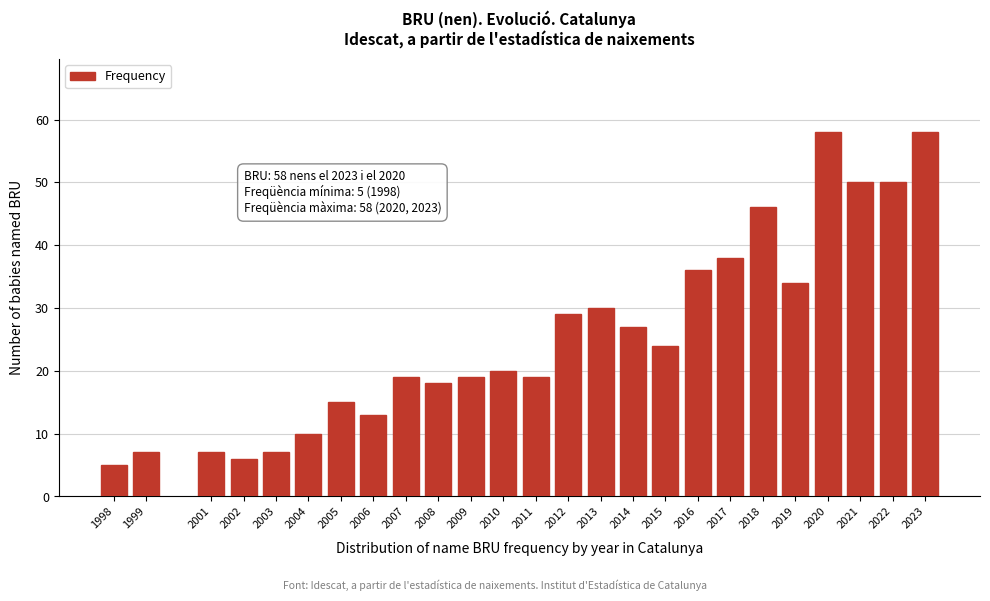

Reading right to left, extract all data points from this chart.

58	50	50	58	34	46	38	36	24	27	30	29	19	20	19	18	19	13	15	10	7	6	7	7	5